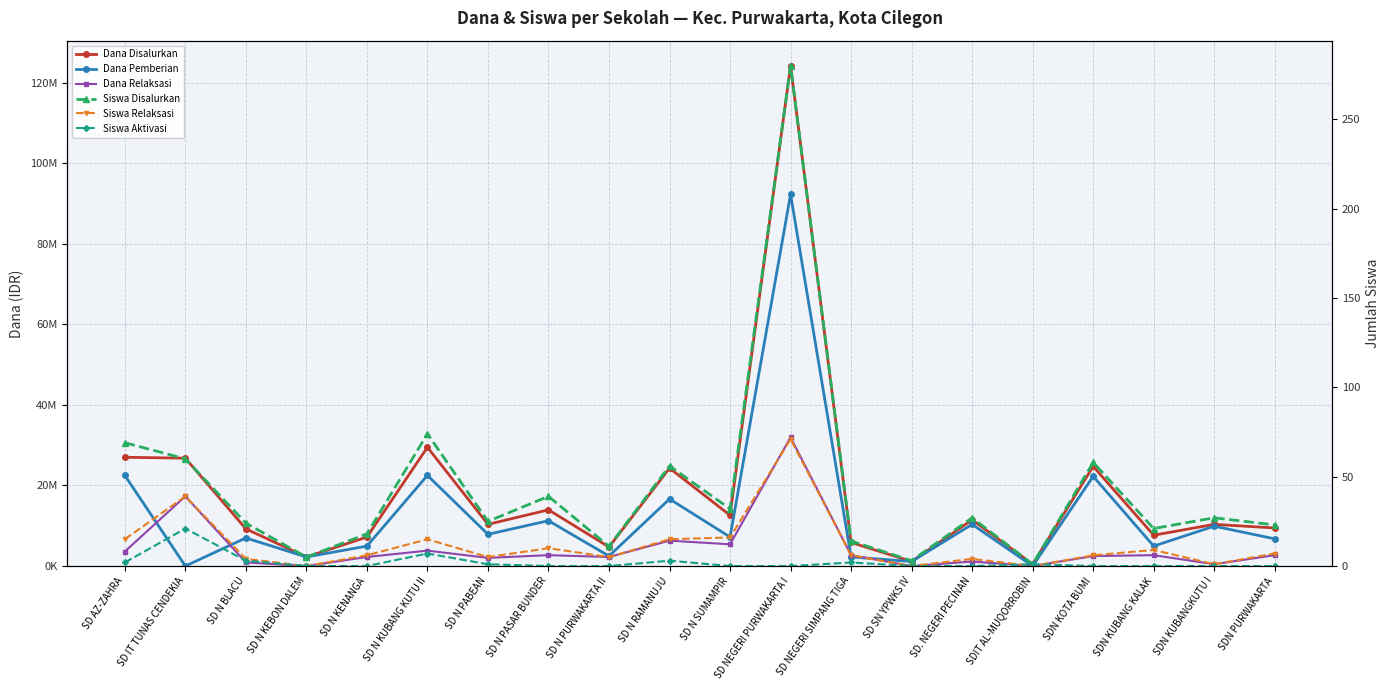

What is the label of the 17th point from the left?

SDN KOTA BUMI